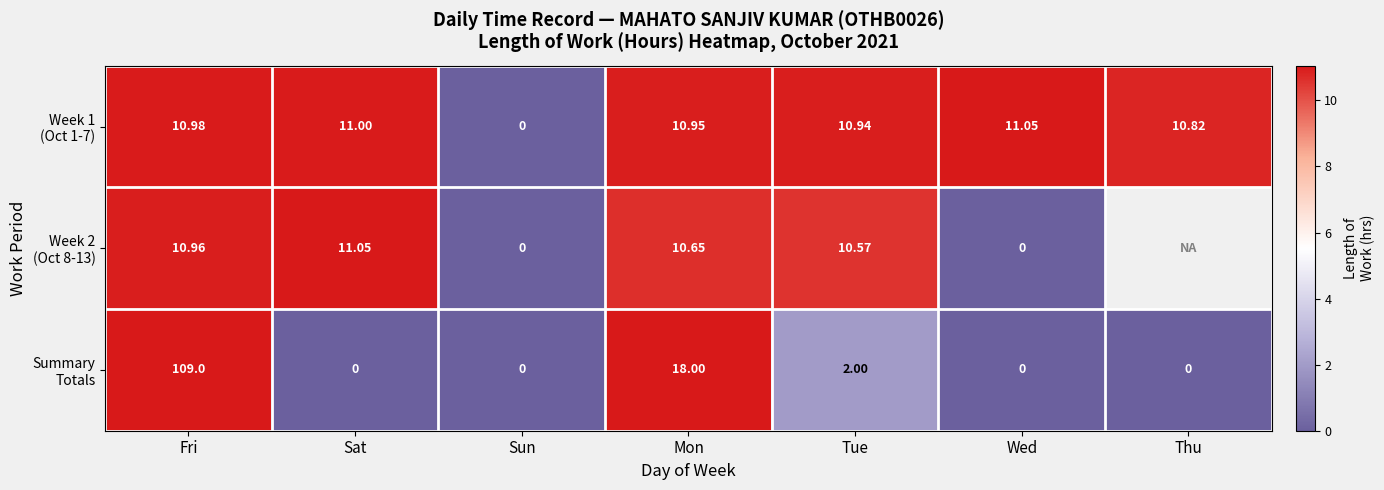

Is it true that Week 1 (Oct 1-7) equals 19.0 at Sat?

False